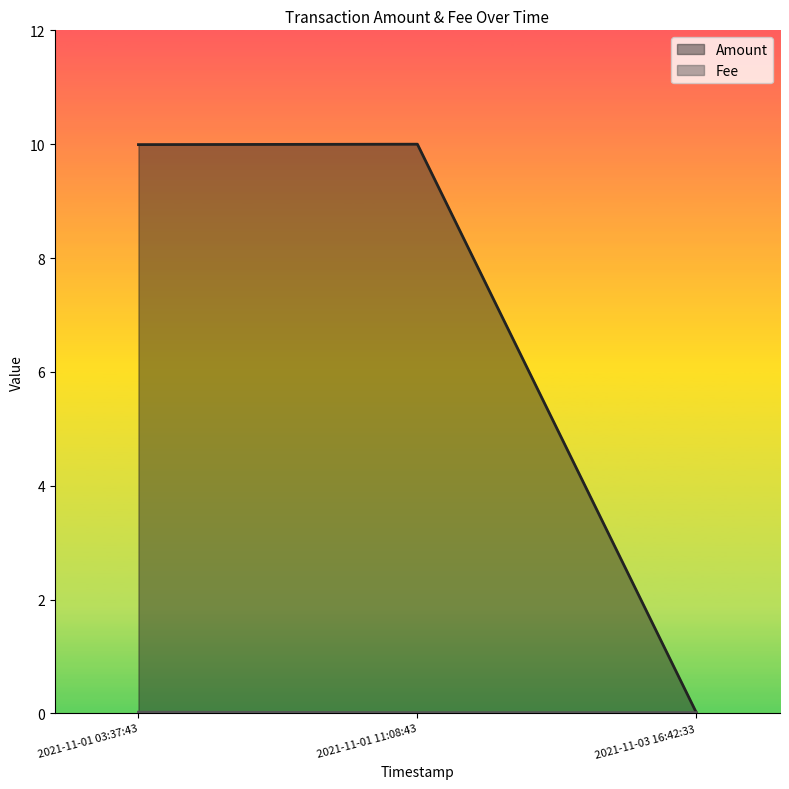

Is it true that Amount equals 0.0 at 2021-11-03 16:42:33?

False